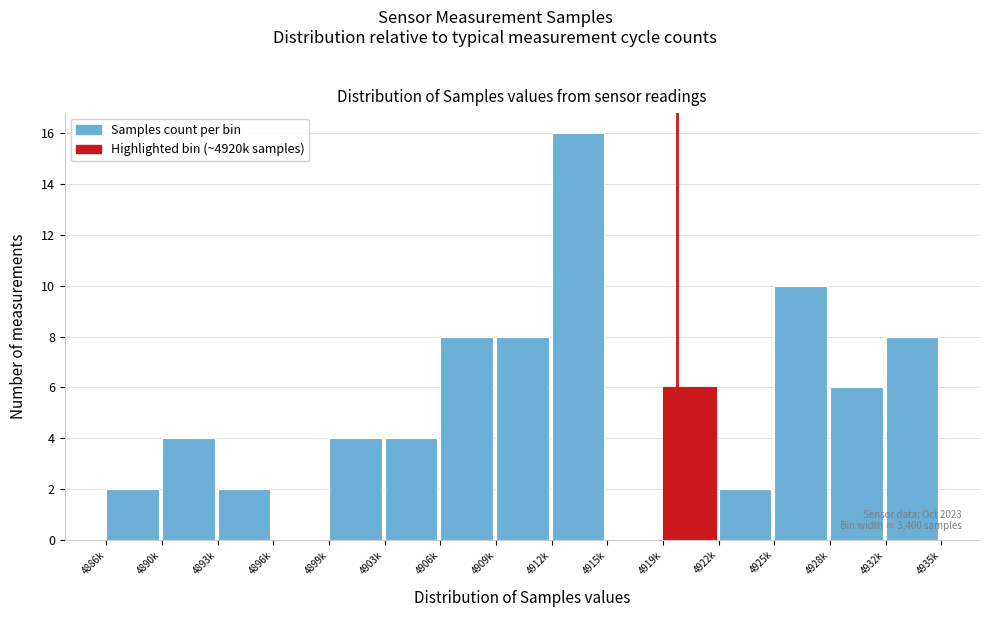

Reading left to right, extract all data points from this chart.

4886k=2	4890k=4	4893k=2	4896k=0	4899k=4	4903k=4	4906k=8	4909k=8	4912k=16	4915k=0	4919k=6	4922k=2	4925k=10	4928k=6	4932k=8